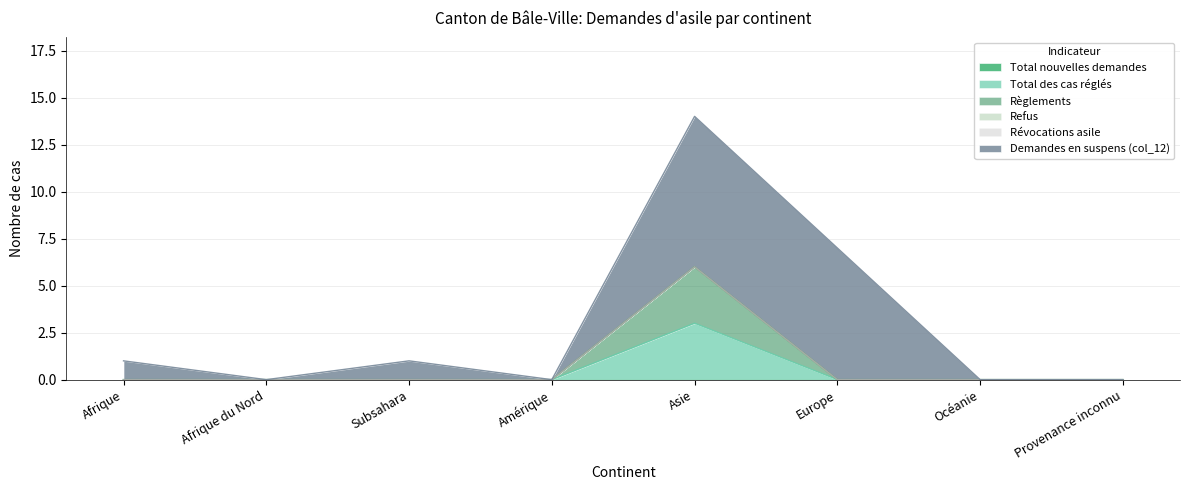

Does the chart display data point markers on the line(s)?

No